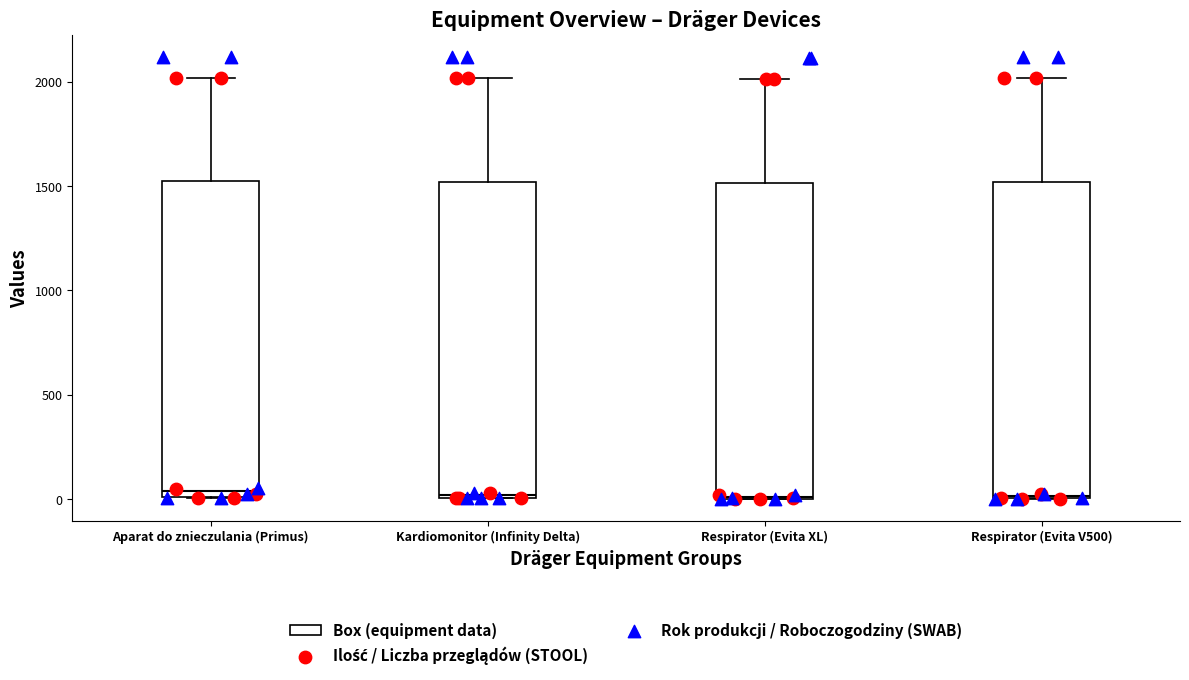

Reading left to right, read every box against the y-axis: the position of its median line, the range the box covers, and the ends of its whiskers. The values are not printed on the chart, so give them approximately, as read against the axis.

Aparat do znieczulania (Primus): median 50, box 0 to 1500, whiskers 0 to 2000
Kardiomonitor (Infinity Delta): median 0, box 0 to 1500, whiskers 0 to 2000
Respirator (Evita XL): median 0, box 0 to 1500, whiskers 0 to 2000
Respirator (Evita V500): median 0, box 0 to 1500, whiskers 0 to 2000